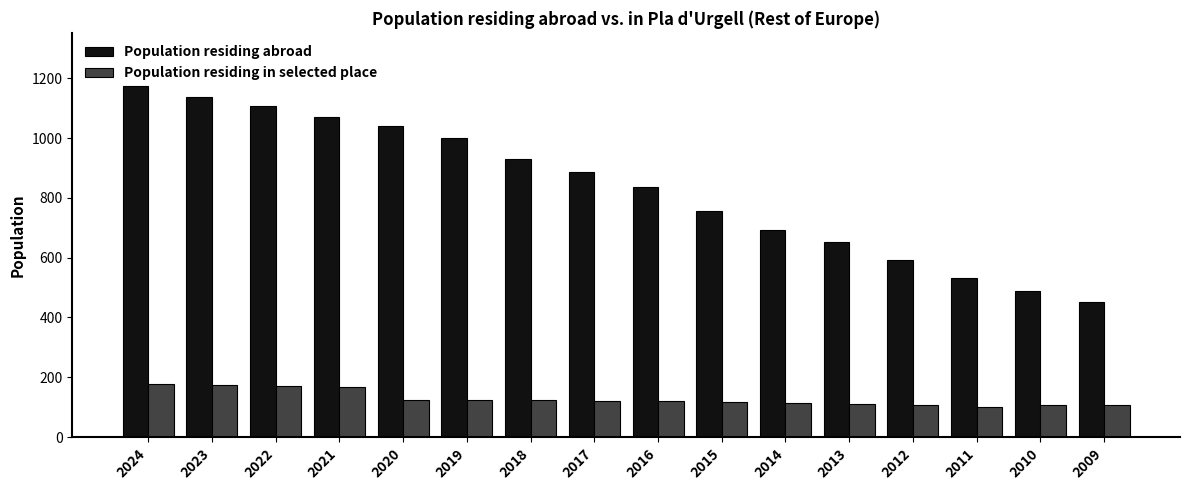

At which category is the sum across all series the highest?

2024